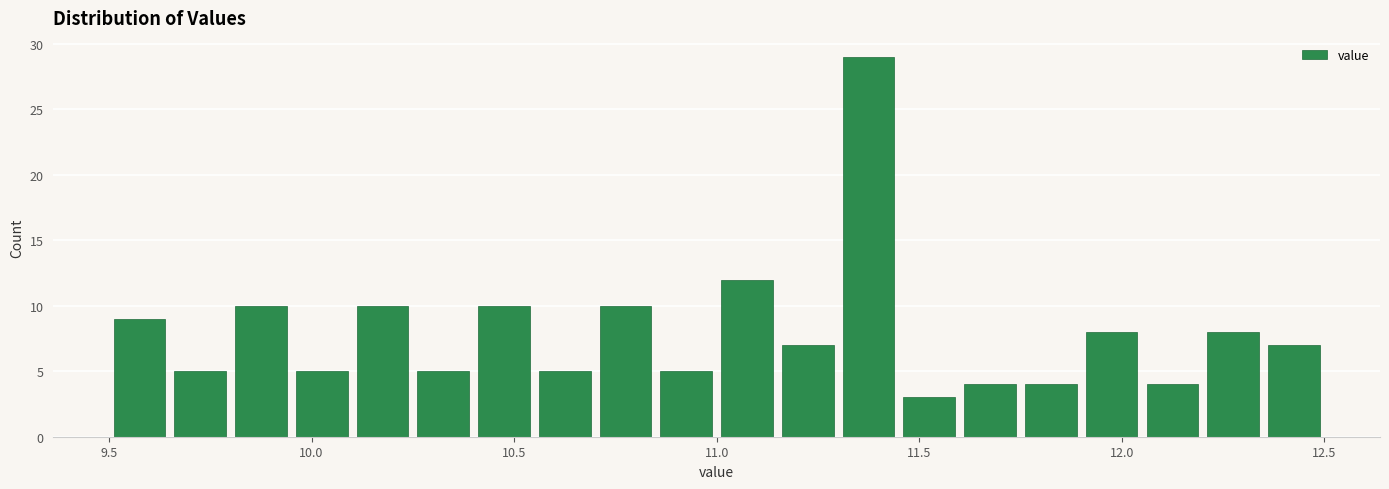

Read against the x-axis, roughly where is the centre of the tallest bar?

11.40